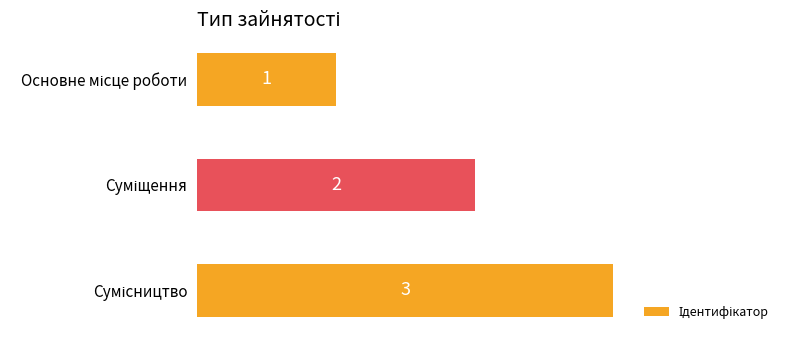

What is the greatest value displayed?

3